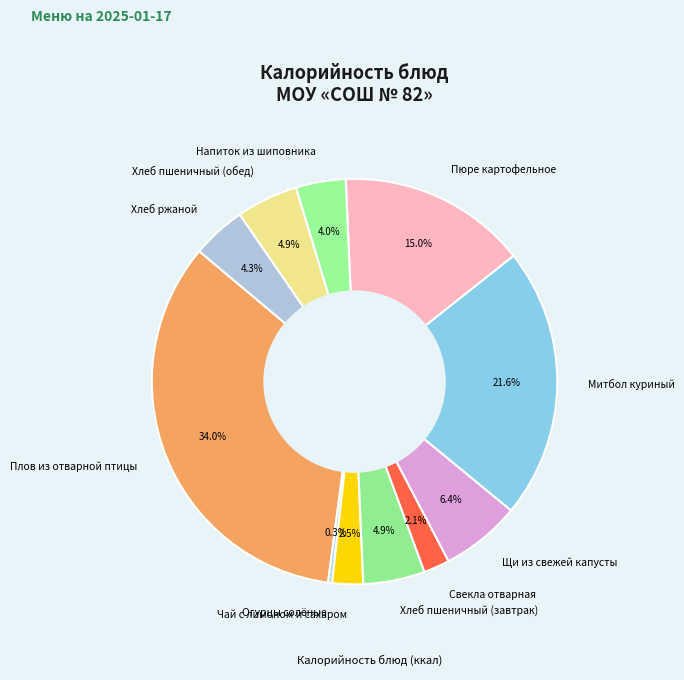

What percentage is the Свекла отварная slice, to the nearest percent?

2%